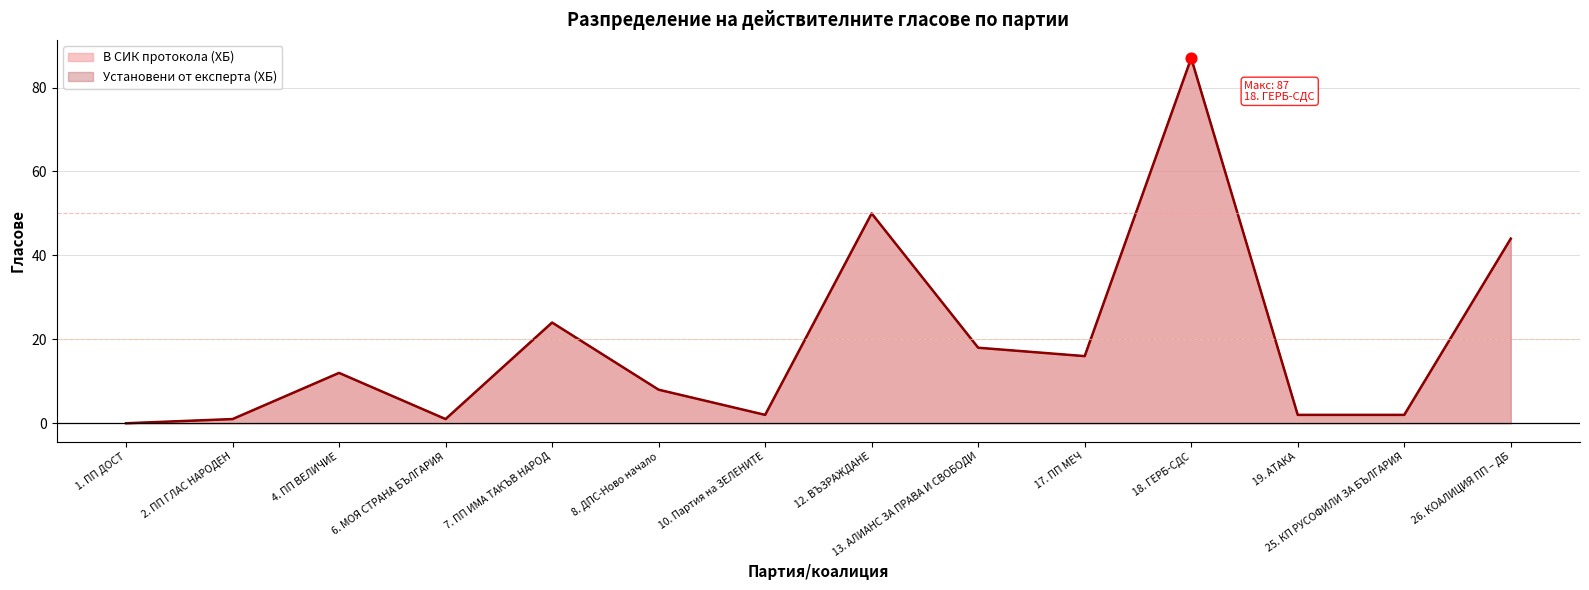

Which series has the largest total across all categories?

В СИК протокола (ХБ)